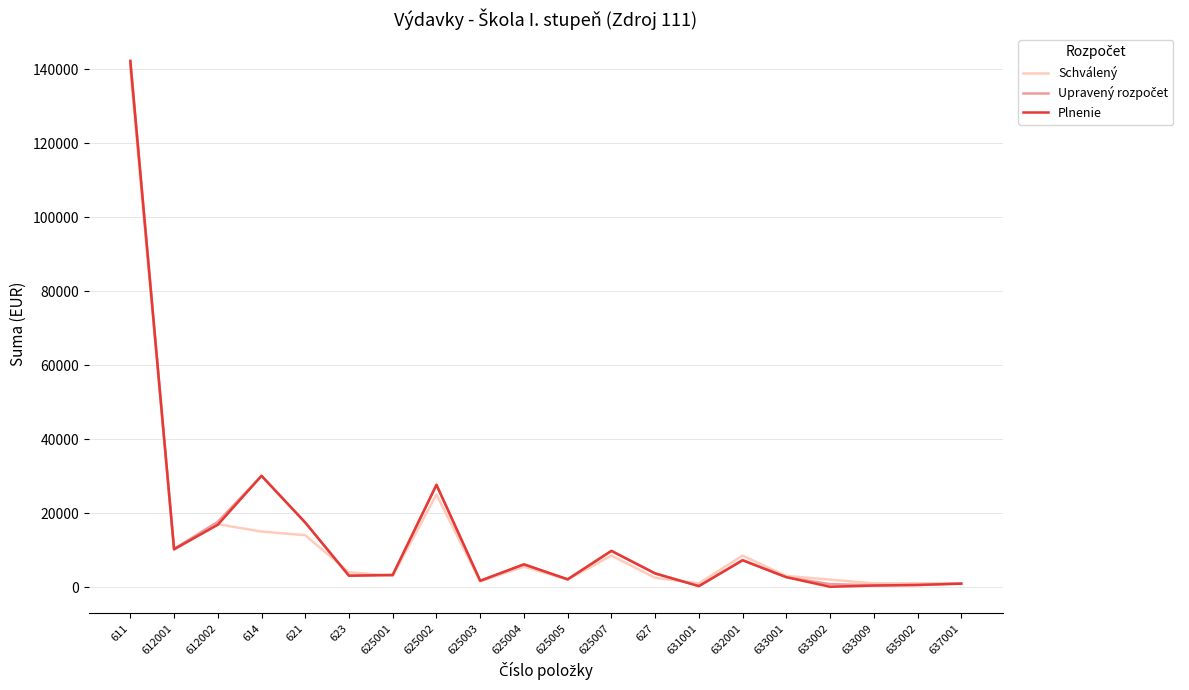

In Plnenie, how many points are lower than both neighbors (excluding endpoints)?

6